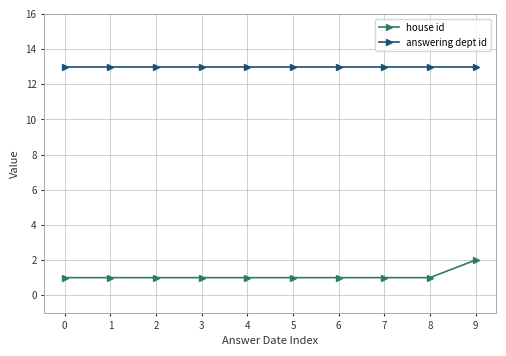

Rank the series at 7 from lowest to highest value.

house id, answering dept id